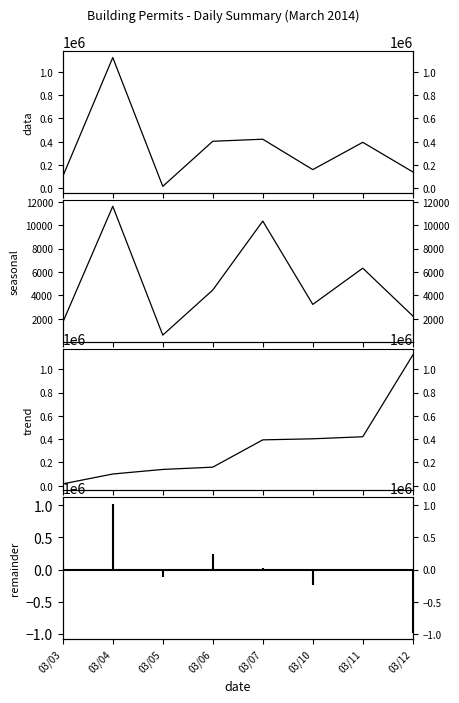

True or false: SquareFootage and trend cross at least once.

False